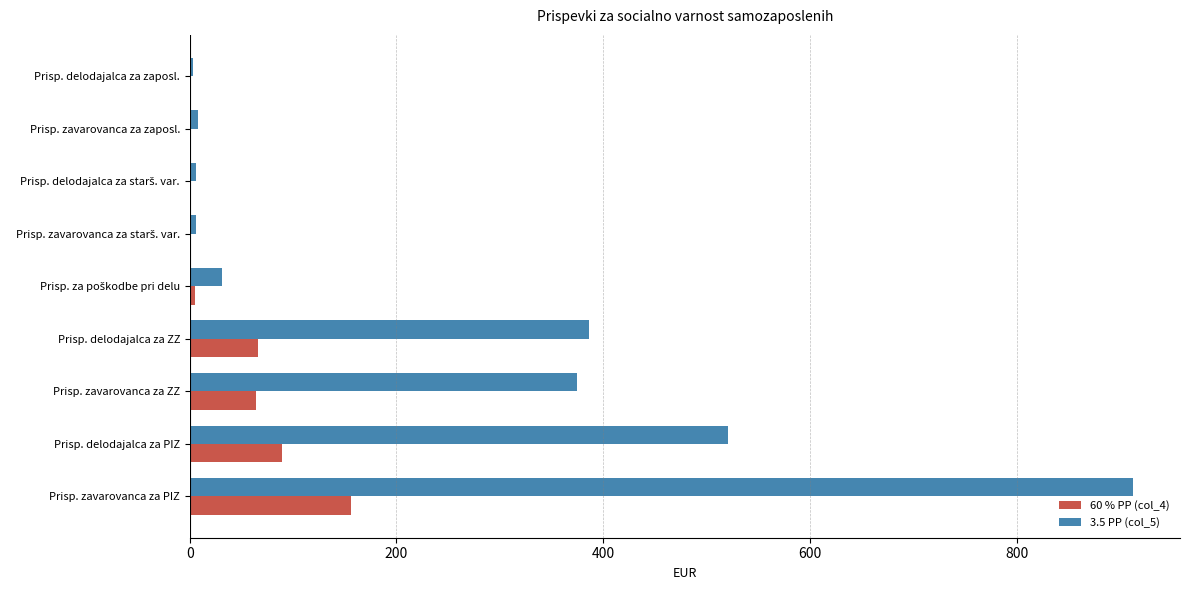

What is the highest value of the 60 % PP (col_4) series?

156.4